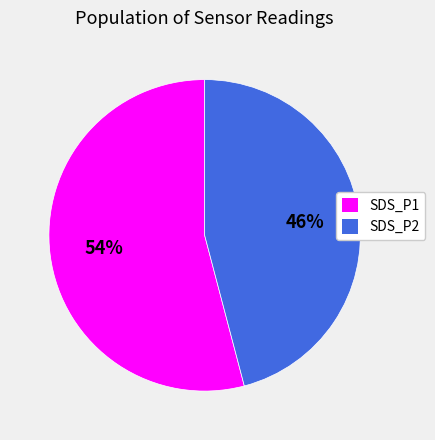

Is the sum of SDS_P2 and SDS_P1 greater than half?

Yes